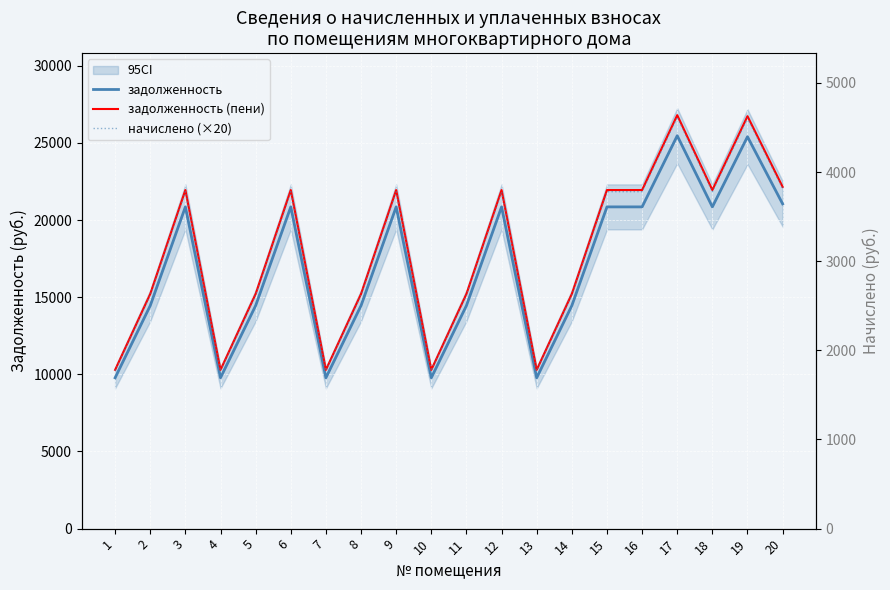

Reading left to right, extract all data points from this chart.

задолженность: 9777.7	14455.4	20854.7	9777.7	14455.4	20854.7	9777.7	14455.4	20854.7	9777.7	14455.4	20854.7	9777.7	14455.4	20854.7	20854.7	25467.5	20854.7	25402.4	21049.7
задолженность (пени): 10289.7	15212.4	21946.7	10289.7	15212.4	21946.7	10289.7	15212.4	21946.7	10289.7	15212.4	21946.7	10289.7	15212.4	21946.7	21946.7	26801.1	21946.7	26732.6	22151.9
начислено (×20): 10240.2	15139.2	21840.6	10240.2	15139.2	21840.6	10240.2	15139.2	21840.6	10240.2	15139.2	21840.6	10240.2	15139.2	21840.6	21840.6	26671.8	21840.6	26603.4	22045.2
начислено: 512.0	757.0	1092.0	512.0	757.0	1092.0	512.0	757.0	1092.0	512.0	757.0	1092.0	512.0	757.0	1092.0	1092.0	1333.6	1092.0	1330.2	1102.3